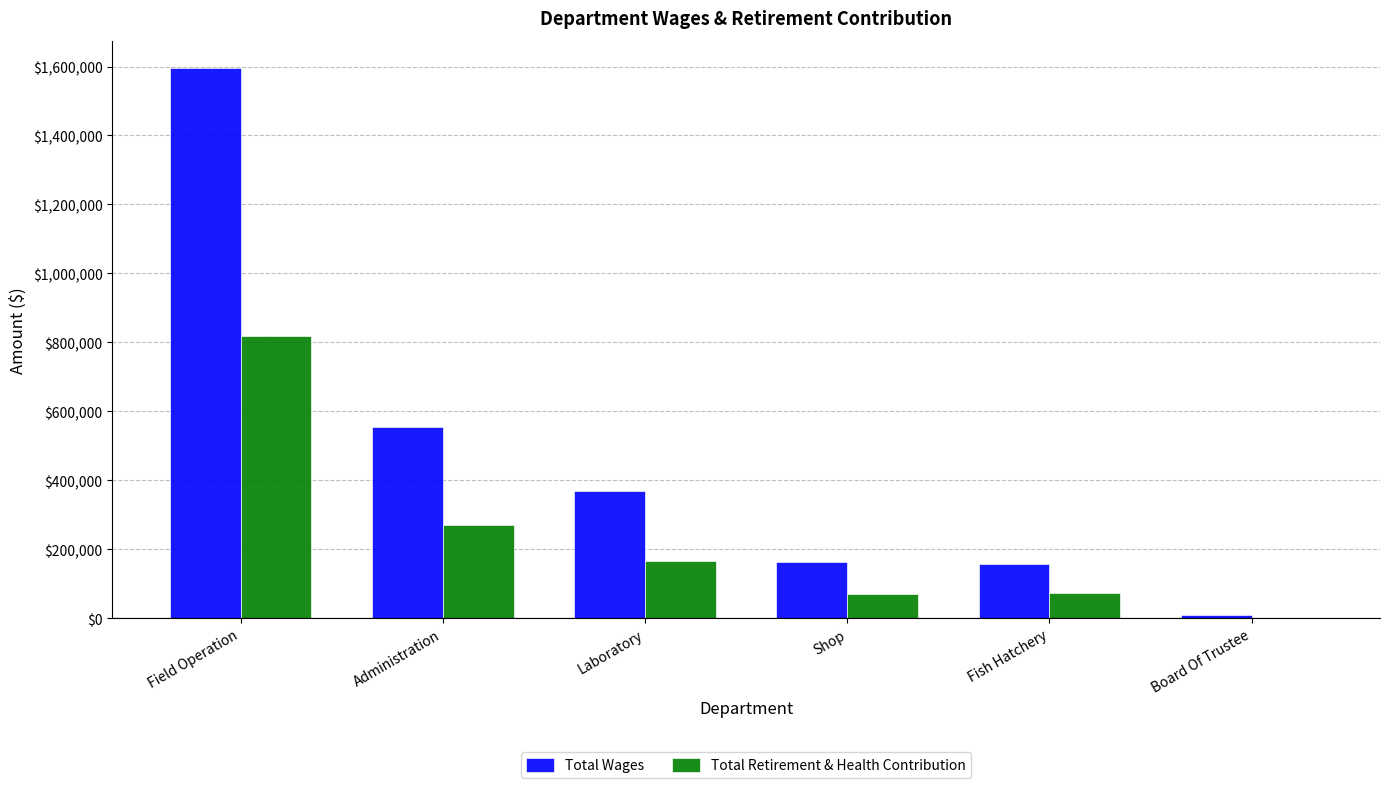

Where is Total Retirement & Health Contribution nearest to the value 408711?

Administration